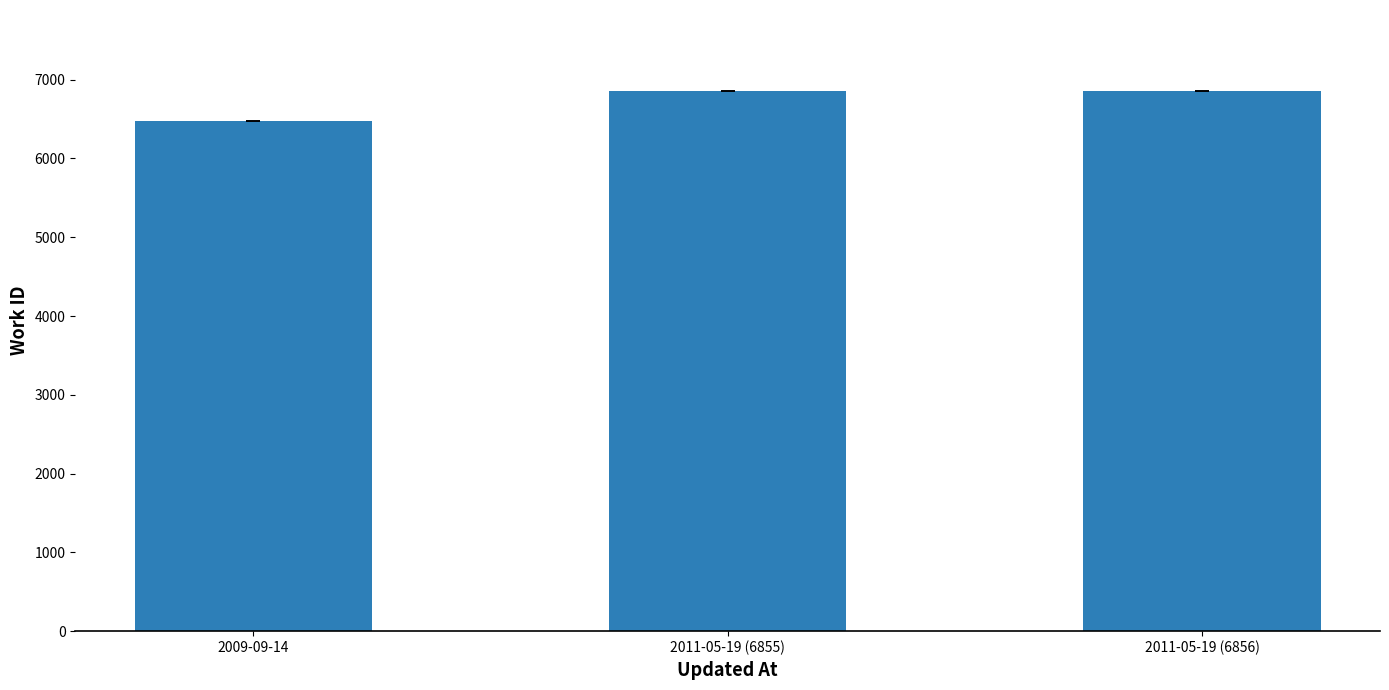

Which label corresponds to the smallest value in the chart?

2009-09-14